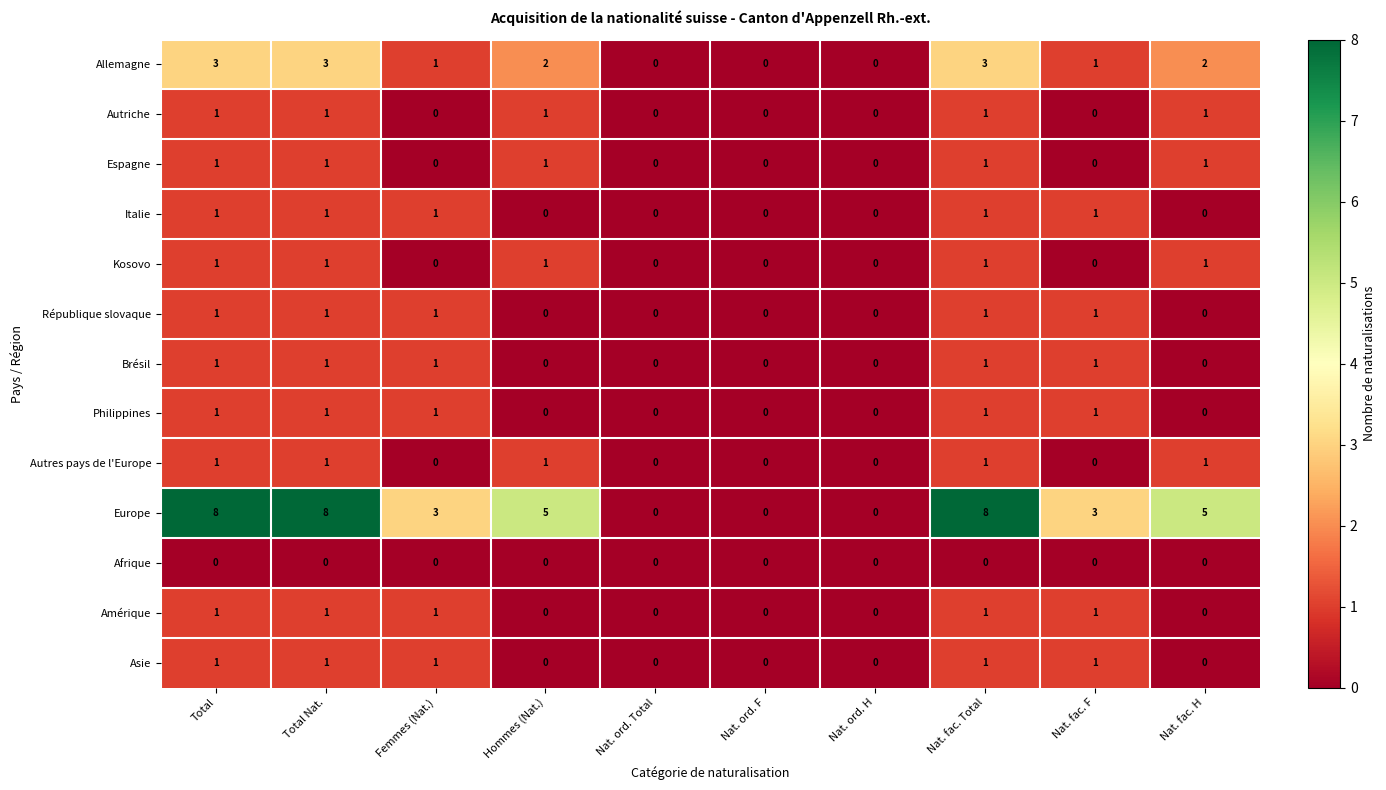

Where does the Europe series first go above 5?

Total